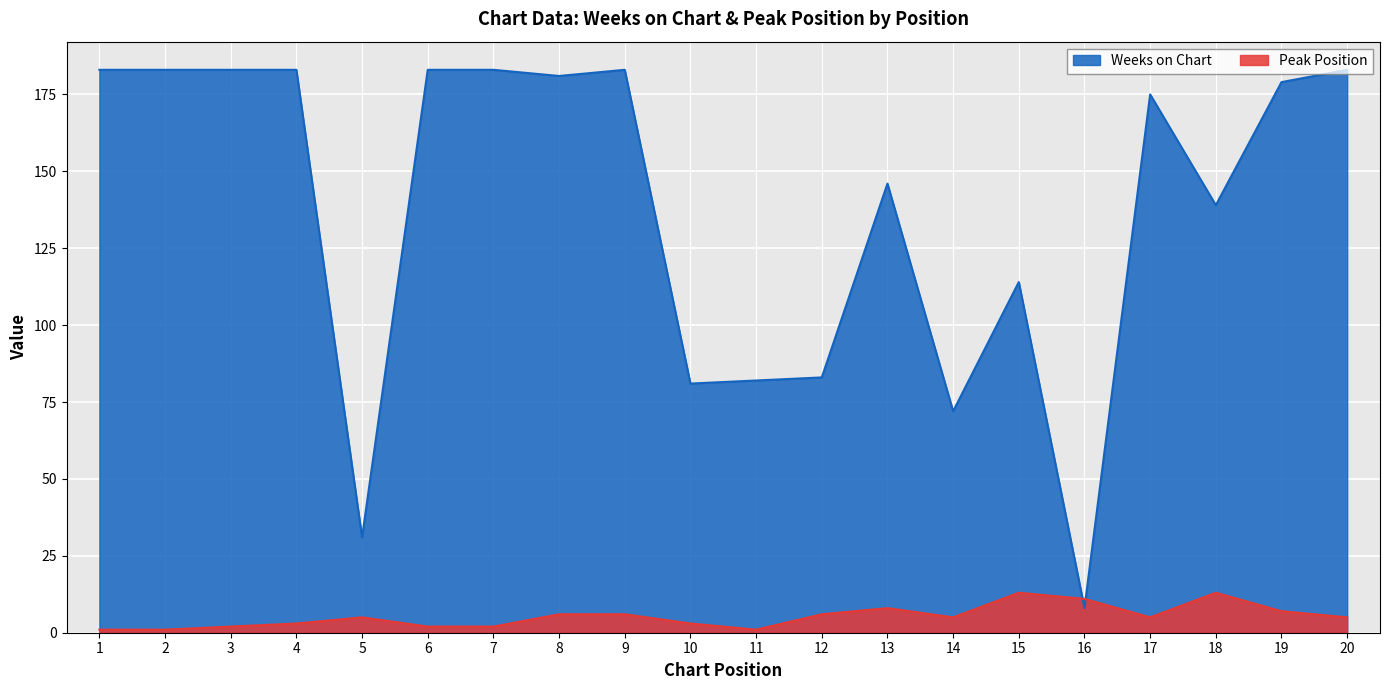

How many lines are shown in the chart?

2